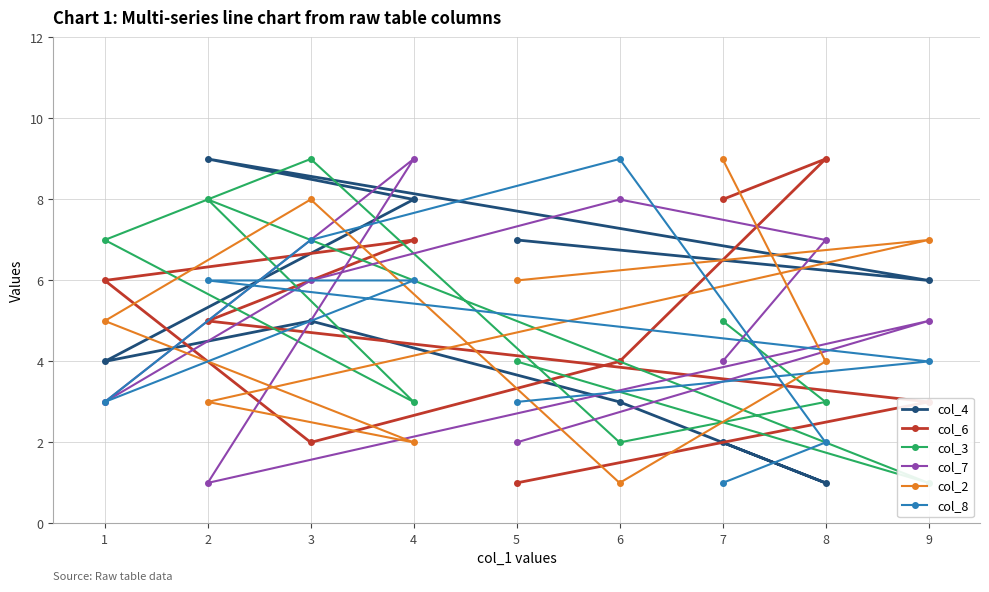

Does the chart have visible grid lines?

Yes